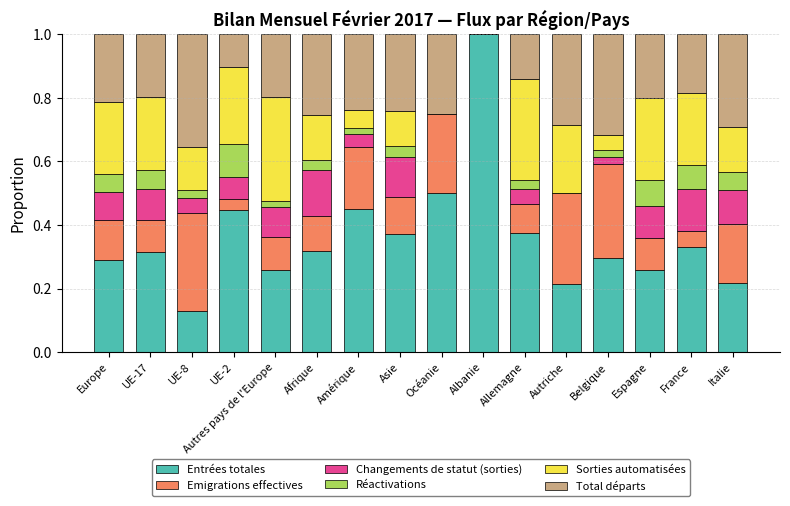

Which category has the highest value in the Entrées totales series?

Albanie